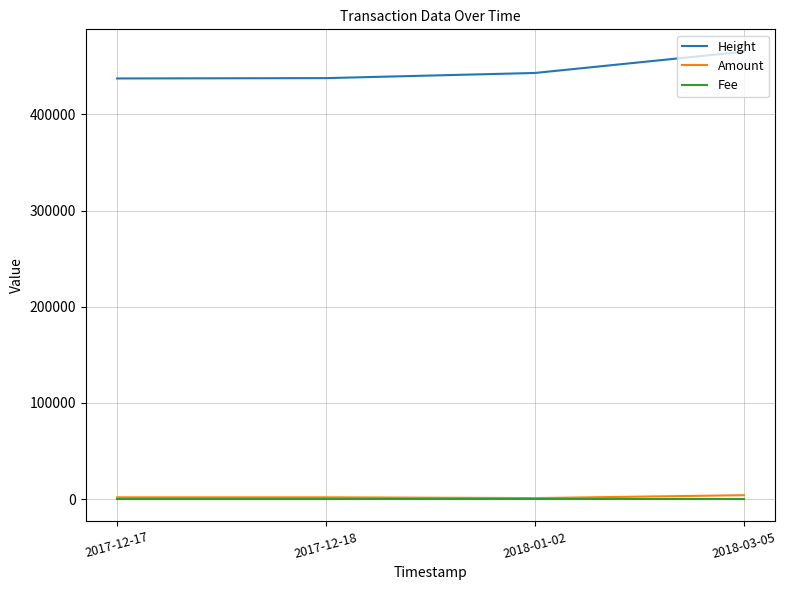

True or false: Amount and Height intersect in this chart.

False